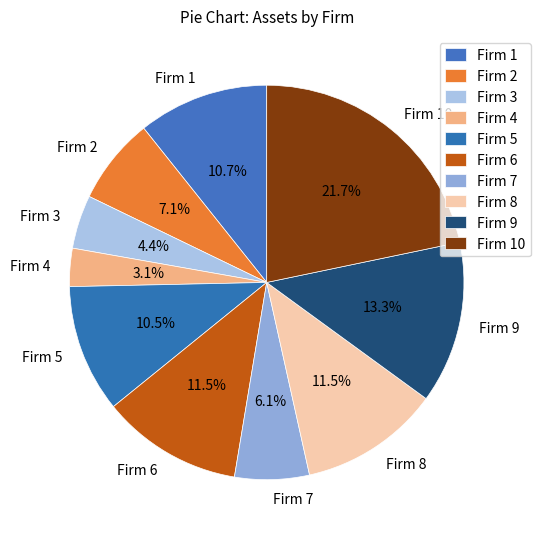

Which slice is the smallest?

Firm 4